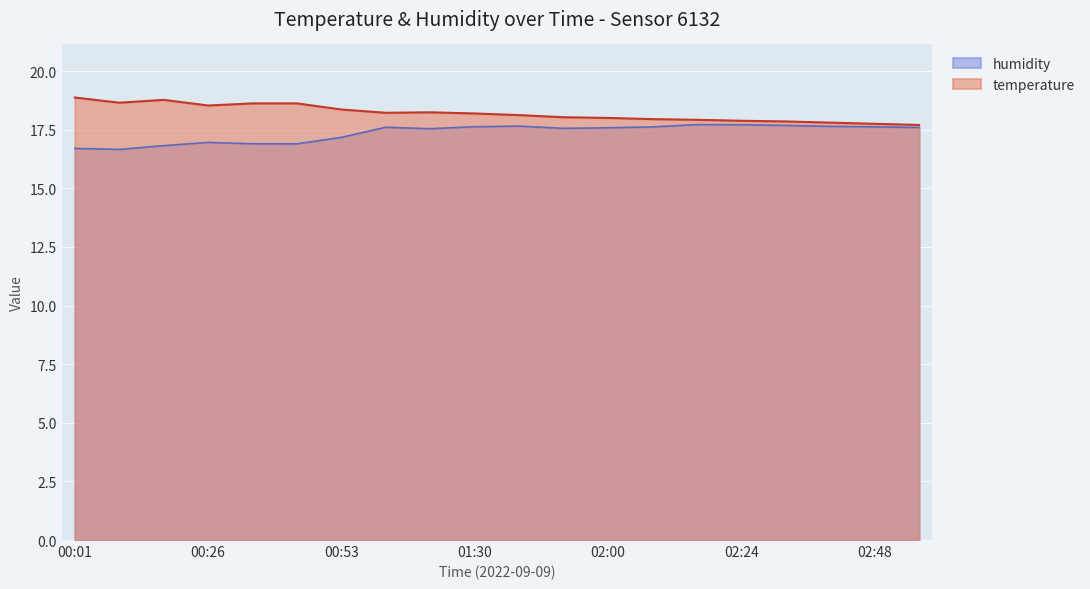

The temperature series shows 32.5 at 00:01. True or false?

False